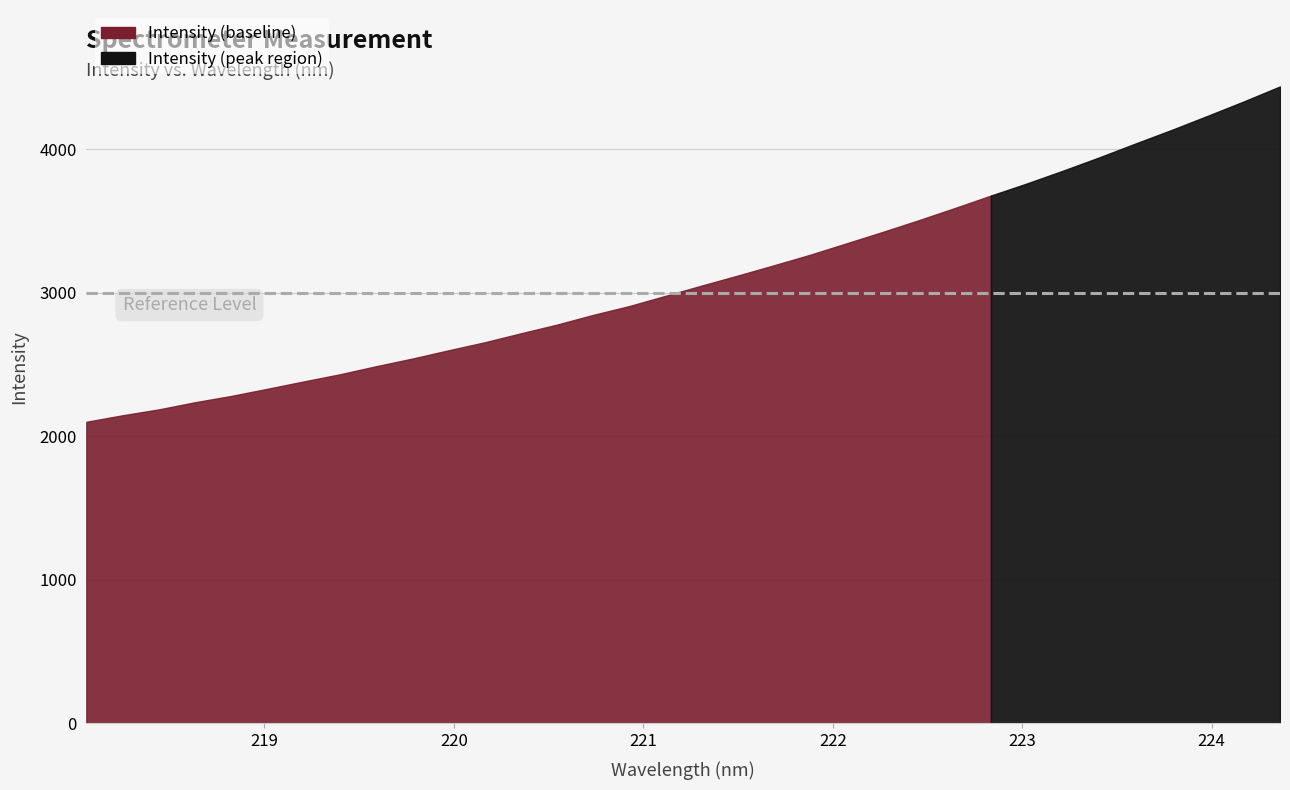

Which has a higher value, 219.7801 or 223.5987?

223.5987